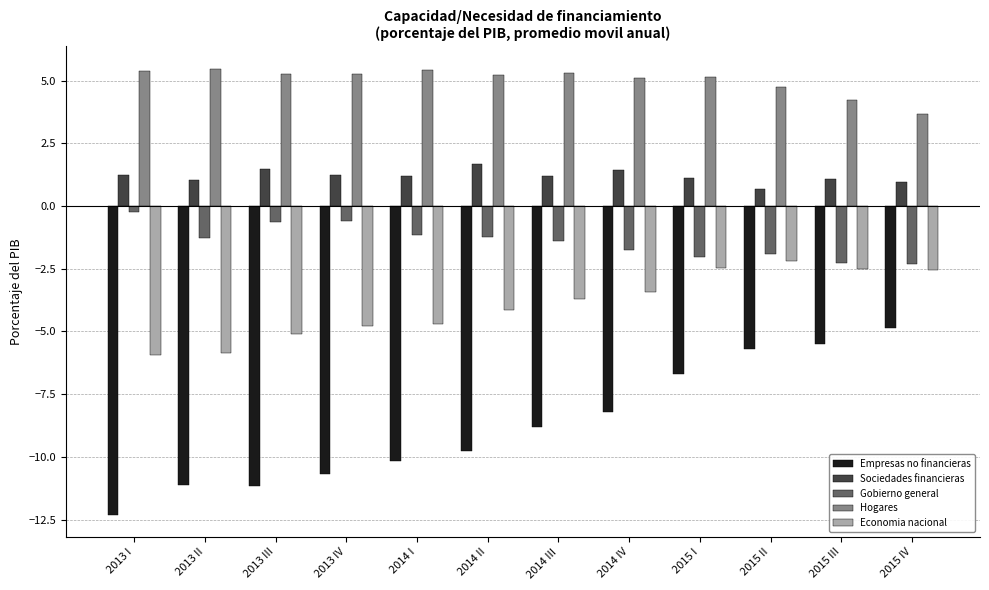

What is the difference between the maximum and second lowest values in the Hogares series?

1.2